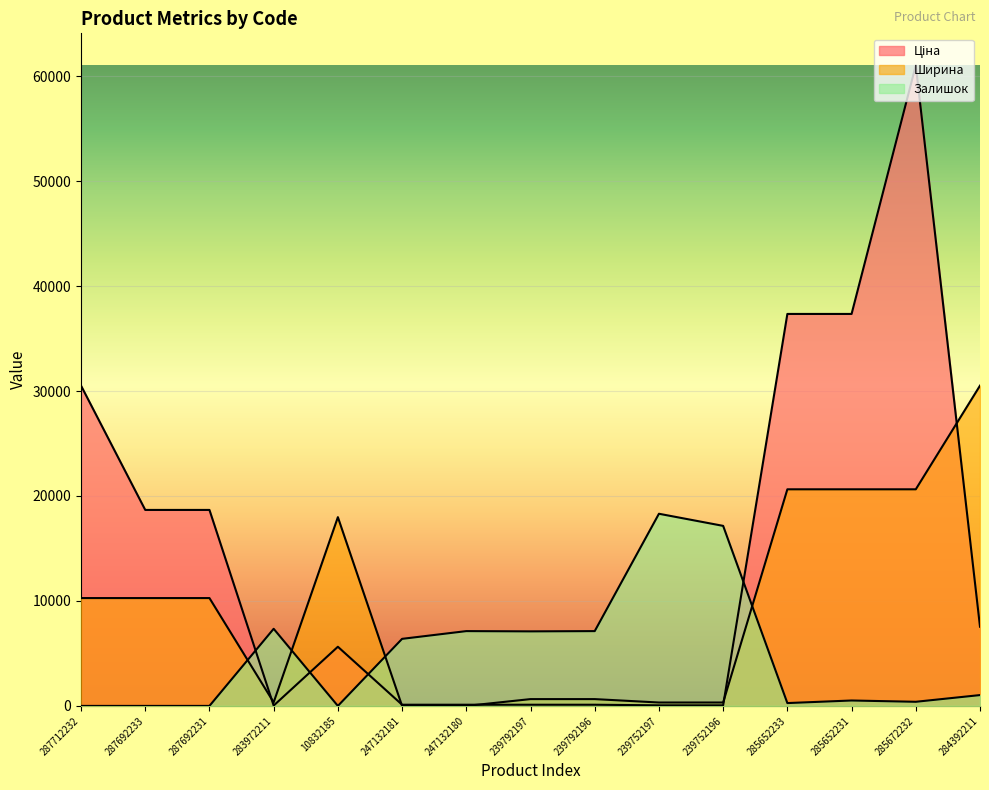

What is the minimum value for Ціна?

32.0